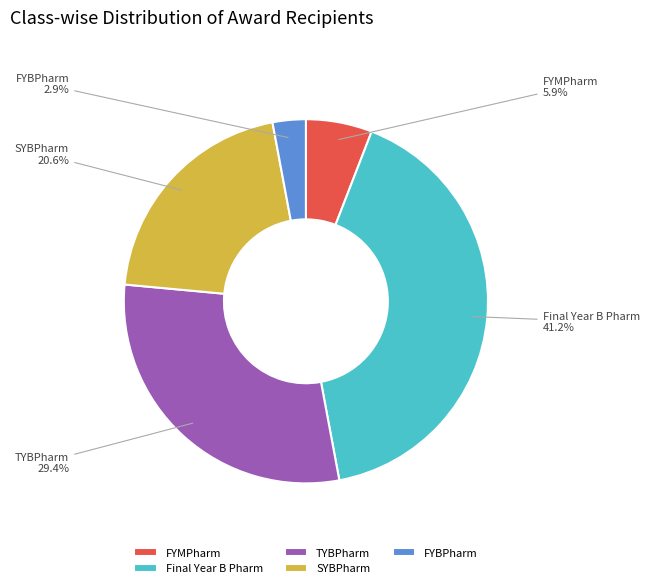

What percentage is the Final Year B Pharm slice, to the nearest percent?

41%